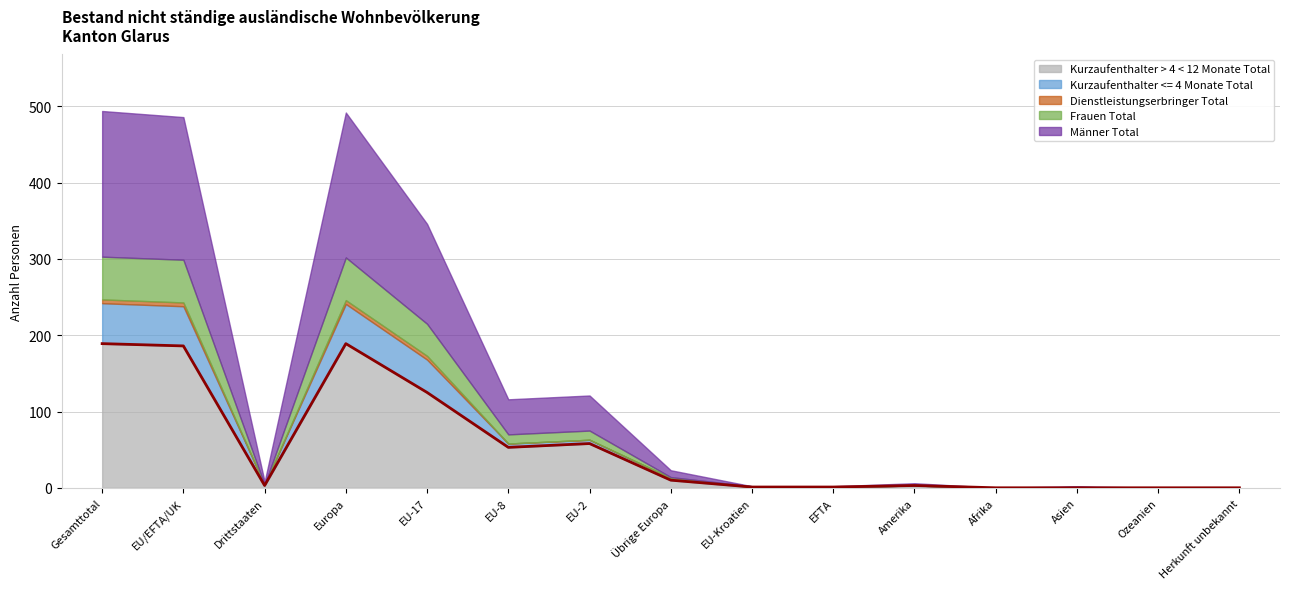

Where is the first local minimum for Dienstleistungserbringer Total?

Drittstaaten